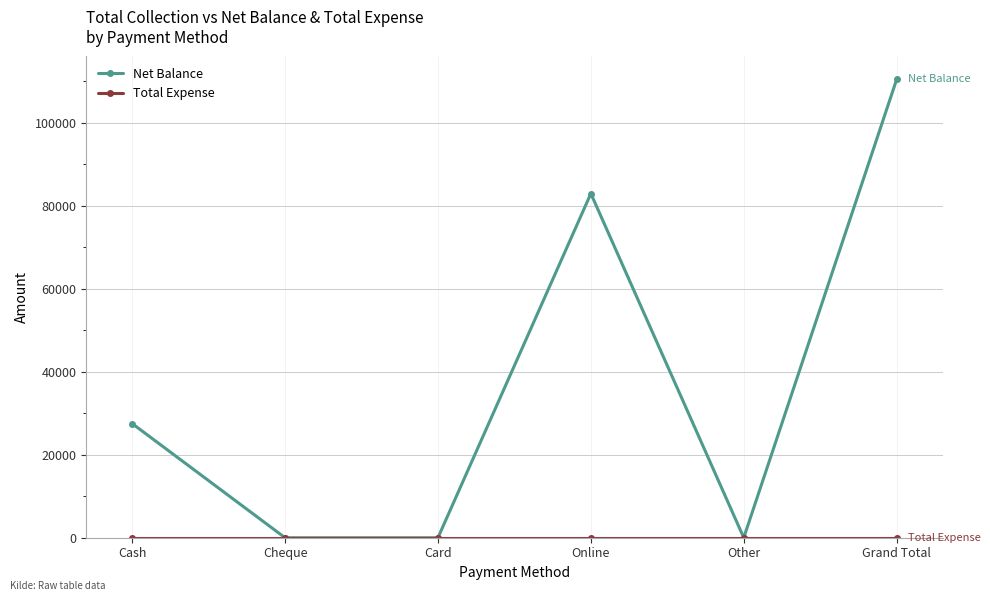

Count the number of categories in the chart.

6